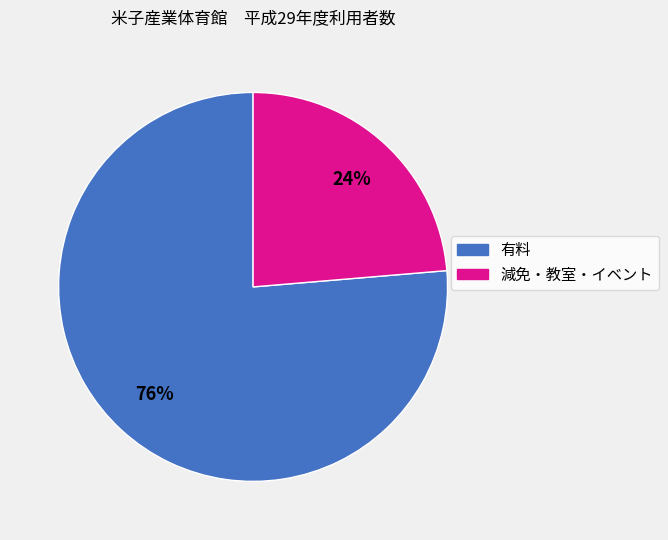

To the nearest percent, what is the combined percentage of 有料 and 減免・教室・イベント?

100%